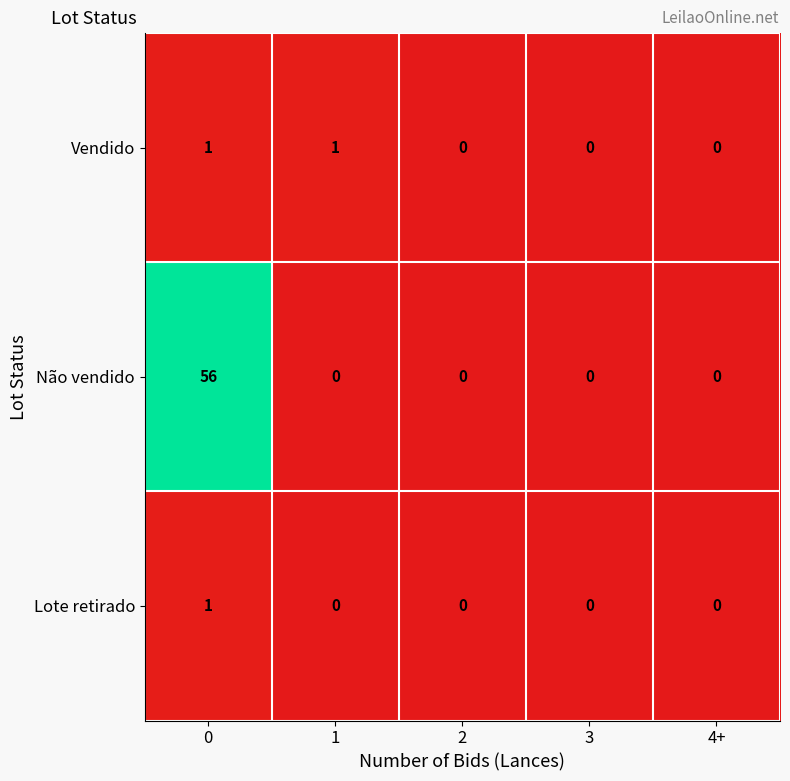

How many categories are shown in the chart?

5